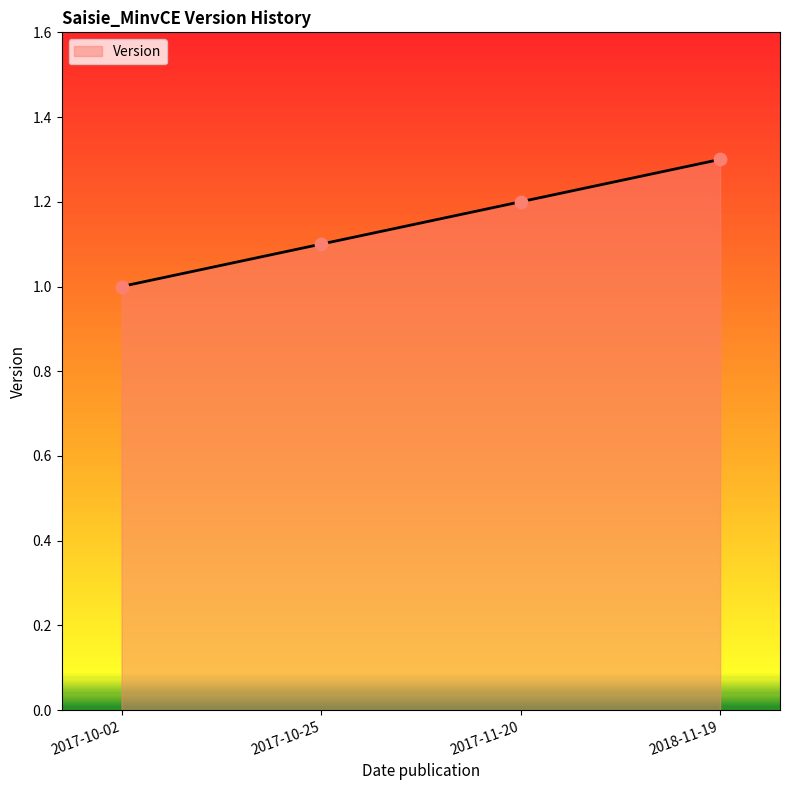

Approximately how many times larger is the value at 2017-10-25 compared to 2018-11-19?

0.8